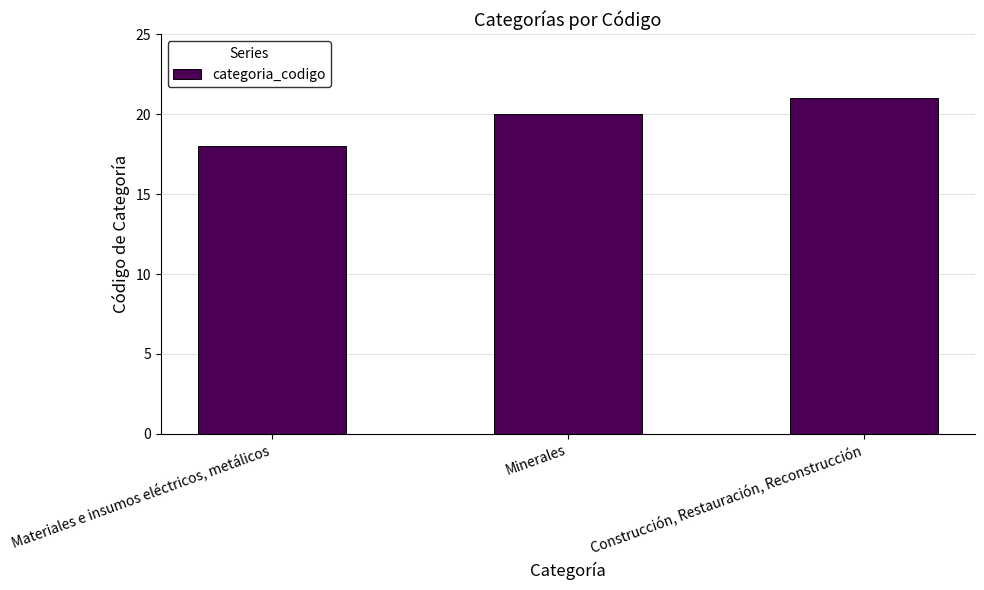

What value does the data have at Minerales?

20